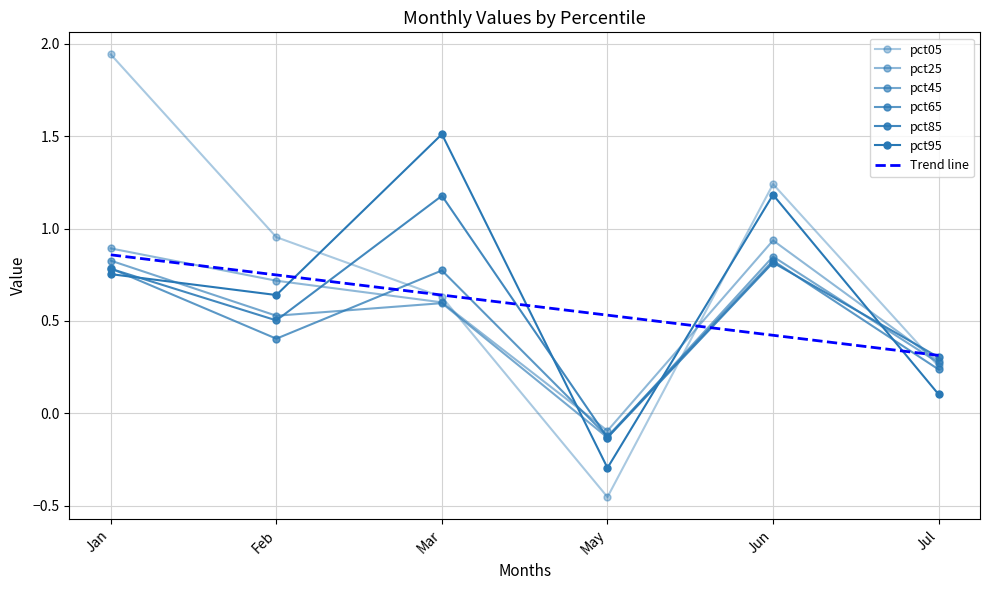

What is the smallest value displayed?

-0.5